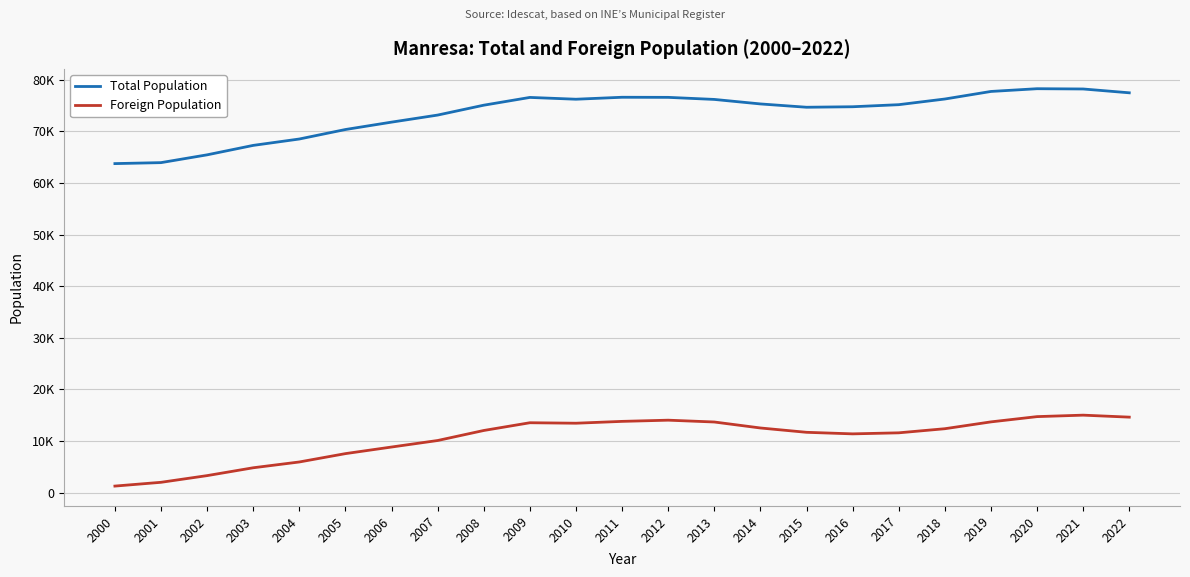

What are all the series names shown in the legend?

Total Population, Foreign Population